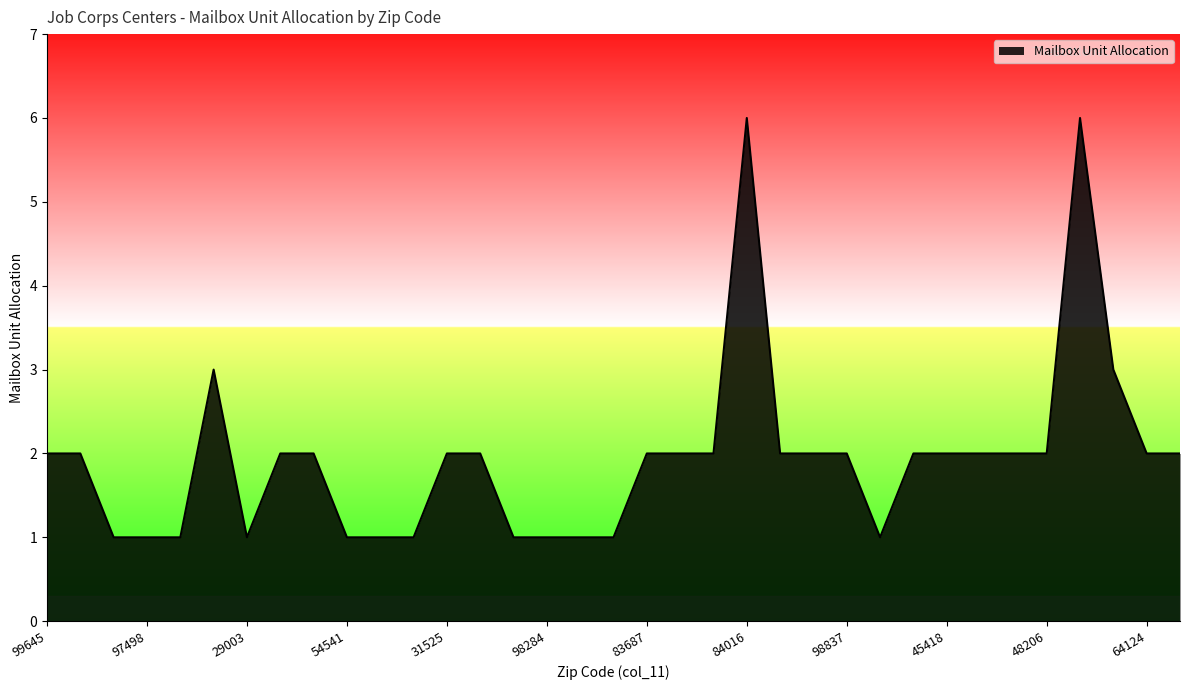

What is the difference between the maximum and minimum values?

5